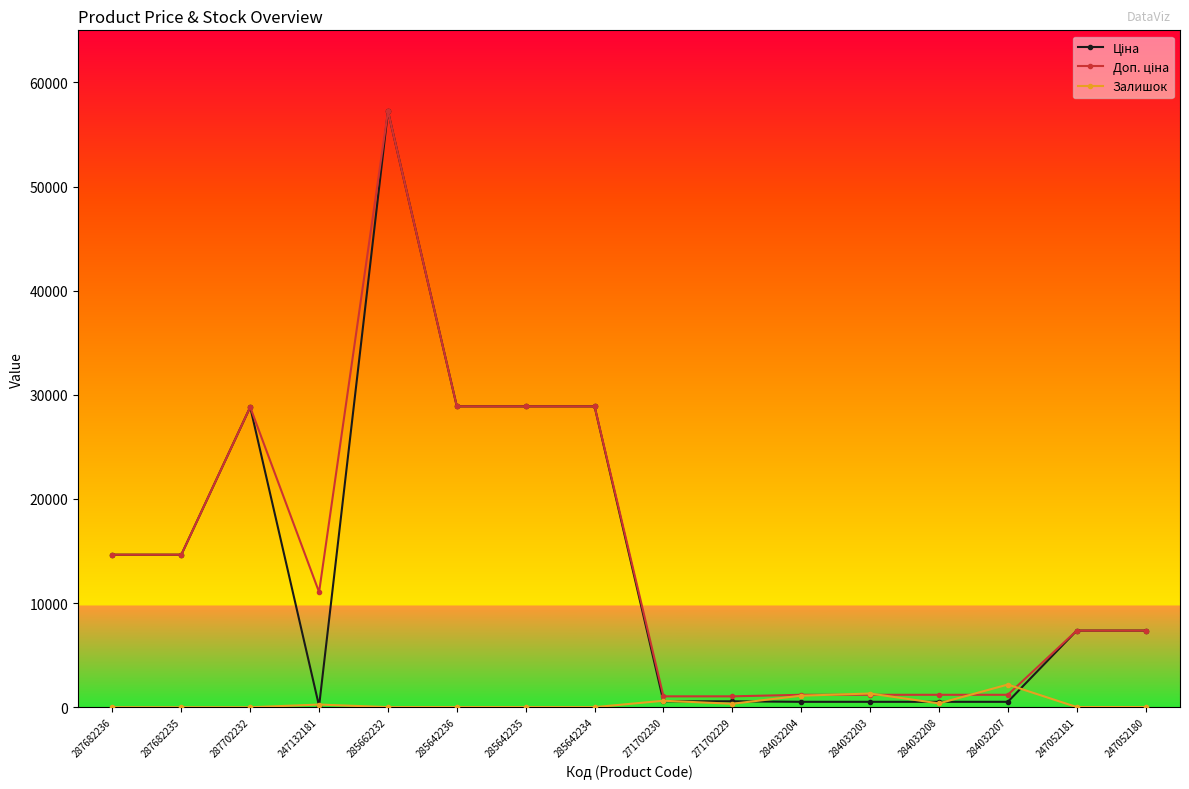

What is the greatest value displayed?

57235.5